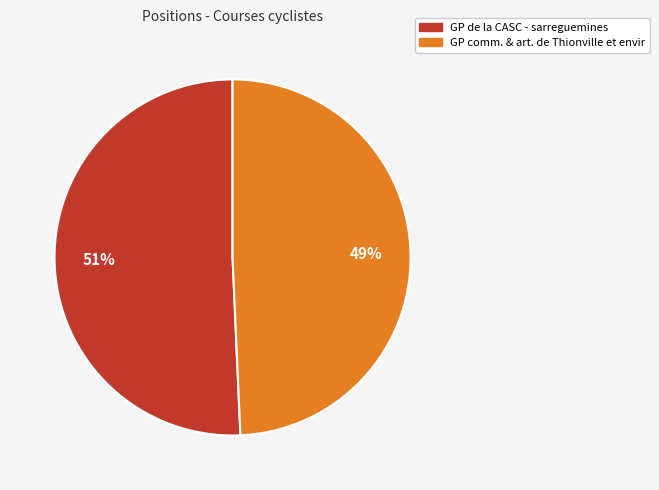

How many slices are in this pie chart?

2